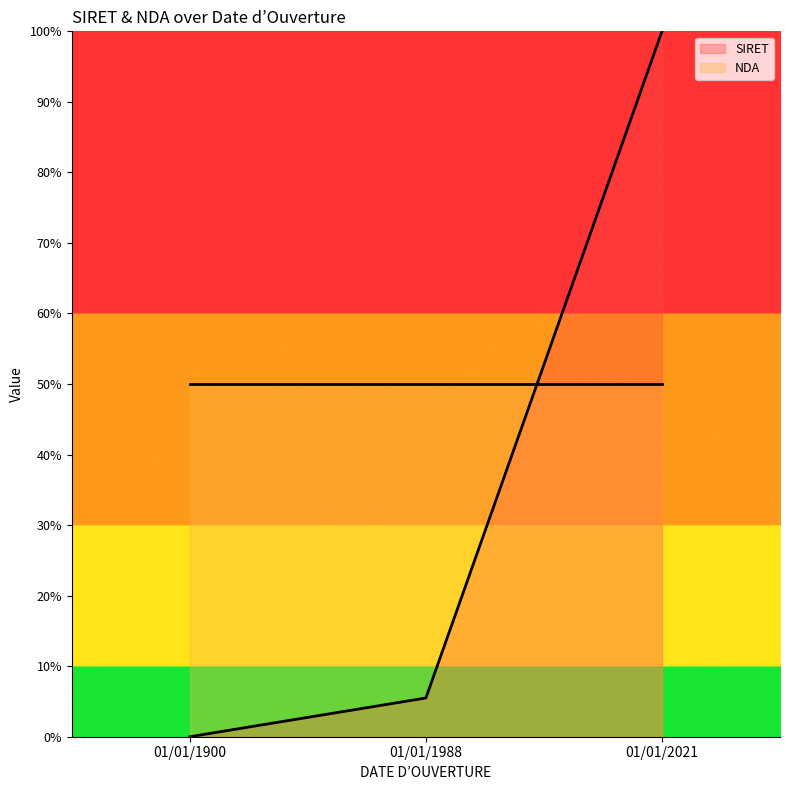

Reading left to right, extract all data points from this chart.

01/01/1900=0.0	01/01/1988=5.5	01/01/2021=100.0